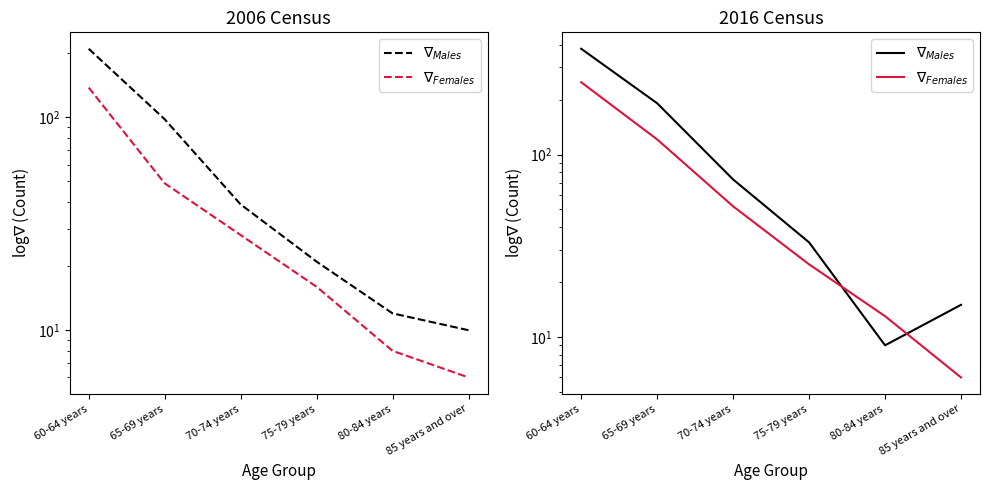

True or false: $\nabla_{Females}$ and $\nabla_{Males}$ intersect in this chart.

True